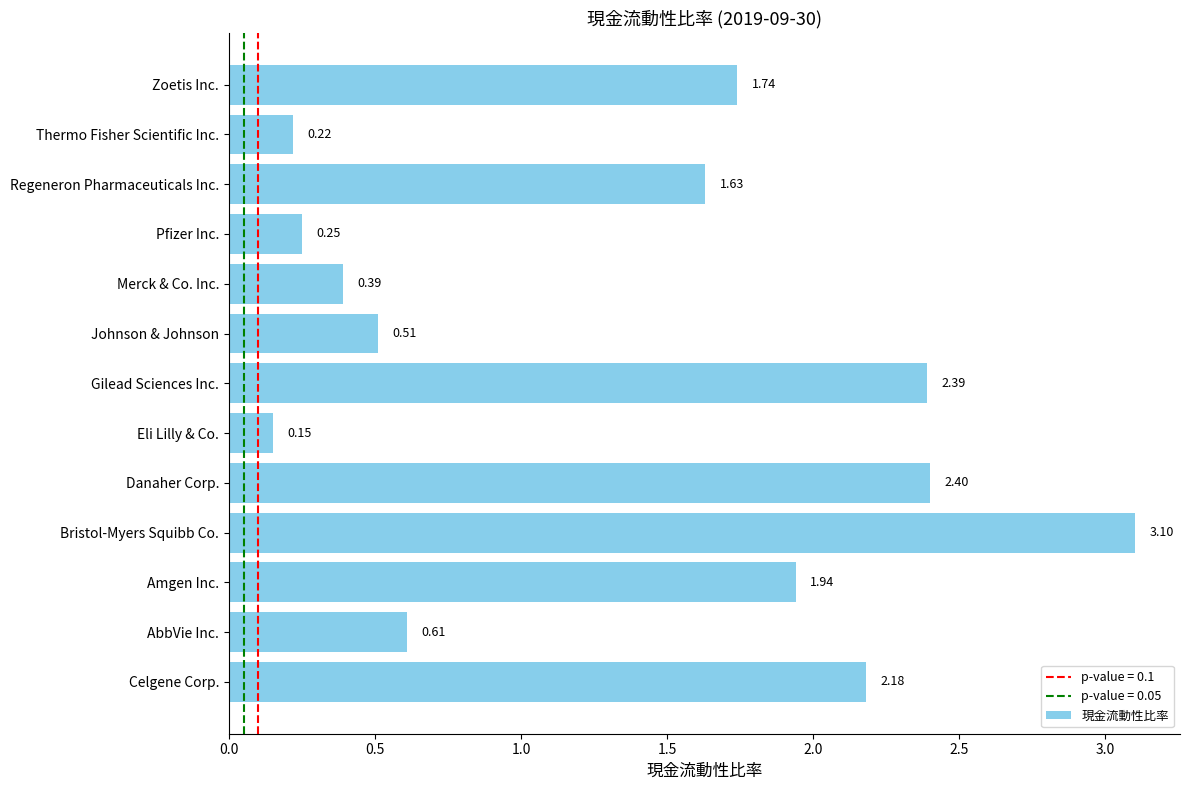

List the labels in order of value, largest first.

Bristol-Myers Squibb Co., Danaher Corp., Gilead Sciences Inc., Celgene Corp., Amgen Inc., Zoetis Inc., Regeneron Pharmaceuticals Inc., AbbVie Inc., Johnson & Johnson, Merck & Co. Inc., Pfizer Inc., Thermo Fisher Scientific Inc., Eli Lilly & Co.